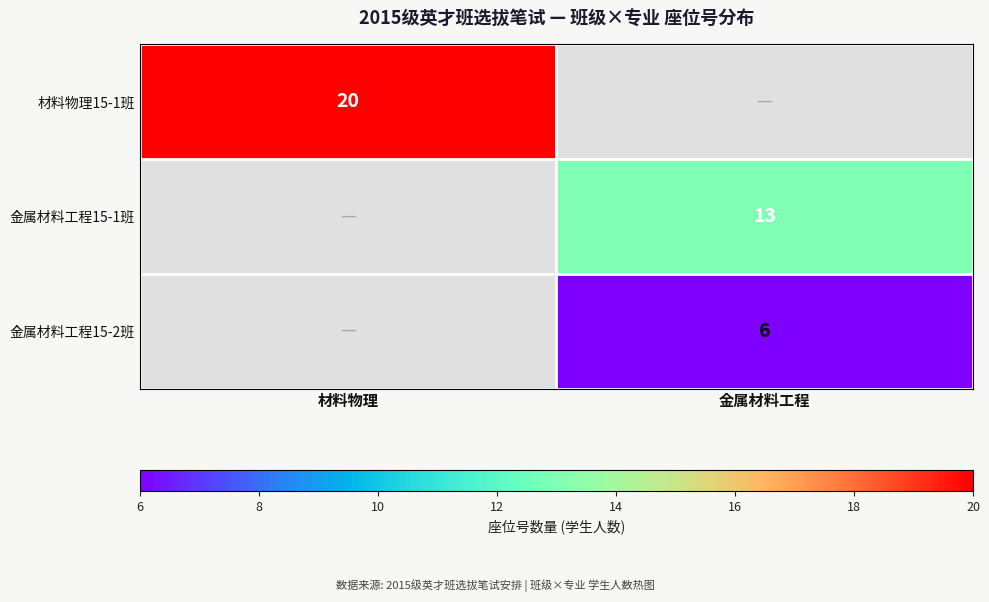

Which has a higher value, 金属材料工程 or 材料物理?

材料物理